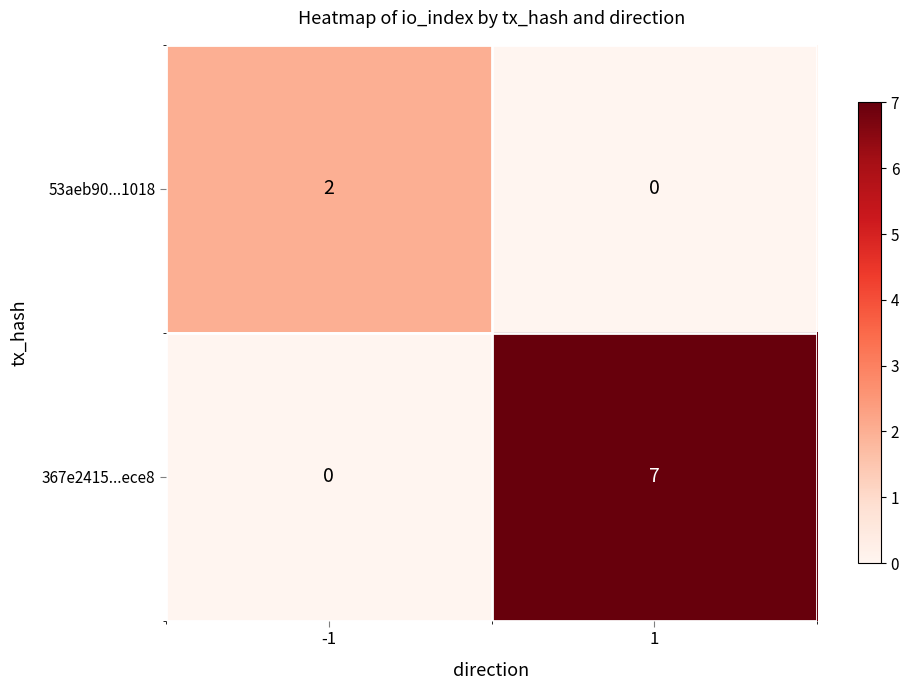

Which series changed the most between -1 and 1?

367e2415...ece8